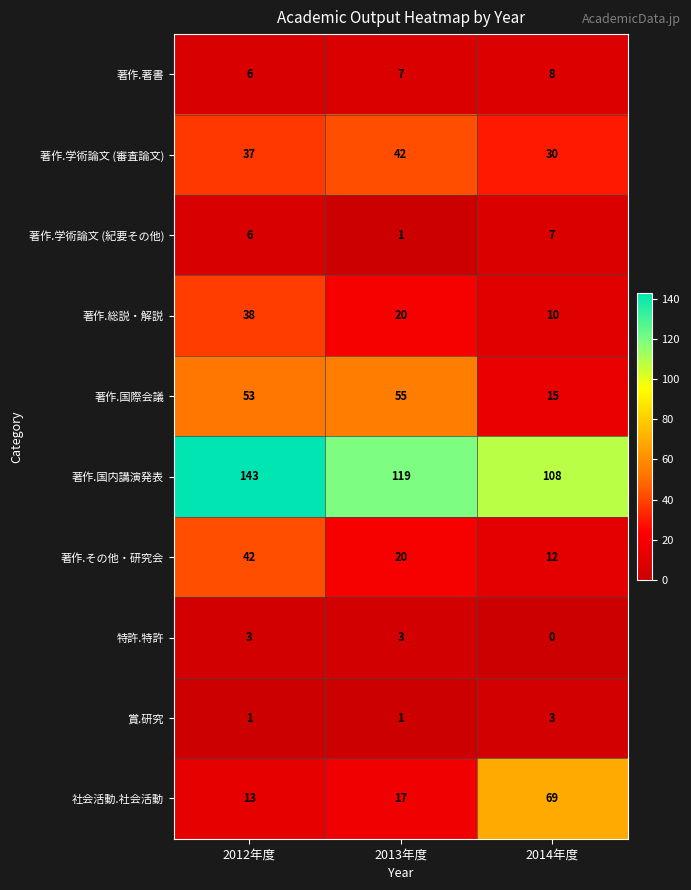

Reading left to right, transcribe all the data shown in this chart.

著作.著書: 2012年度=6	2013年度=7	2014年度=8
著作.学術論文 (審査論文): 2012年度=37	2013年度=42	2014年度=30
著作.学術論文 (紀要その他): 2012年度=6	2013年度=1	2014年度=7
著作.総説・解説: 2012年度=38	2013年度=20	2014年度=10
著作.国際会議: 2012年度=53	2013年度=55	2014年度=15
著作.国内講演発表: 2012年度=143	2013年度=119	2014年度=108
著作.その他・研究会: 2012年度=42	2013年度=20	2014年度=12
特許.特許: 2012年度=3	2013年度=3	2014年度=0
賞.研究: 2012年度=1	2013年度=1	2014年度=3
社会活動.社会活動: 2012年度=13	2013年度=17	2014年度=69